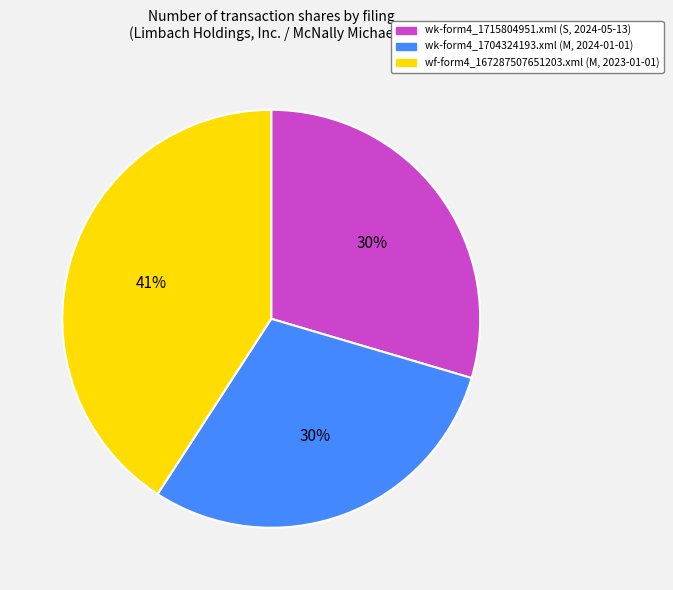

Do wk-form4_1704324193.xml and wk-form4_1715804951.xml together represent more than half of the pie?

Yes